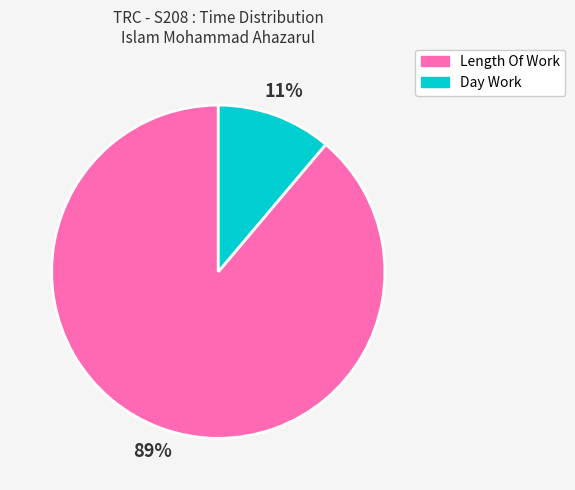

To the nearest percent, what portion does Length Of Work represent?

89%